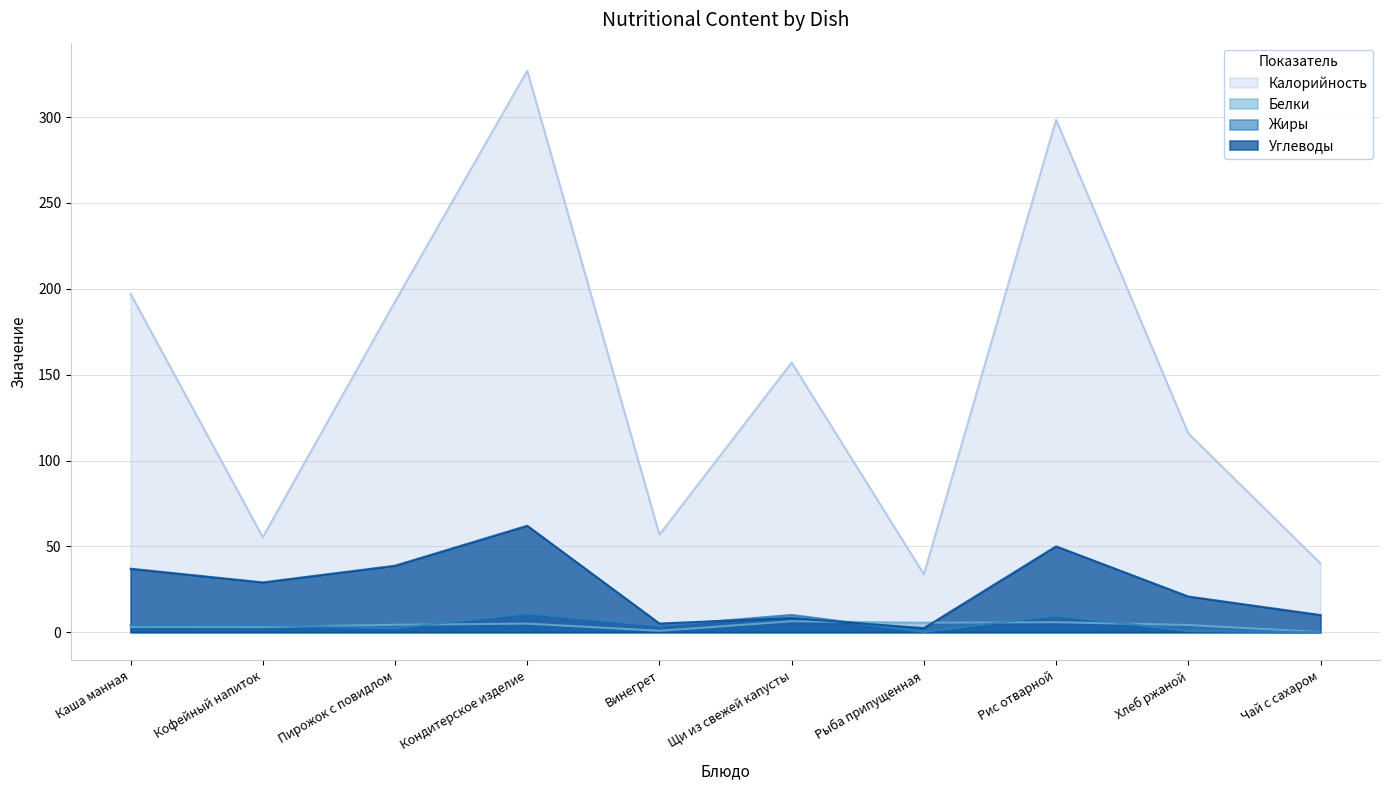

True or false: Углеводы has a value of 71.2 at Рис отварной.

False